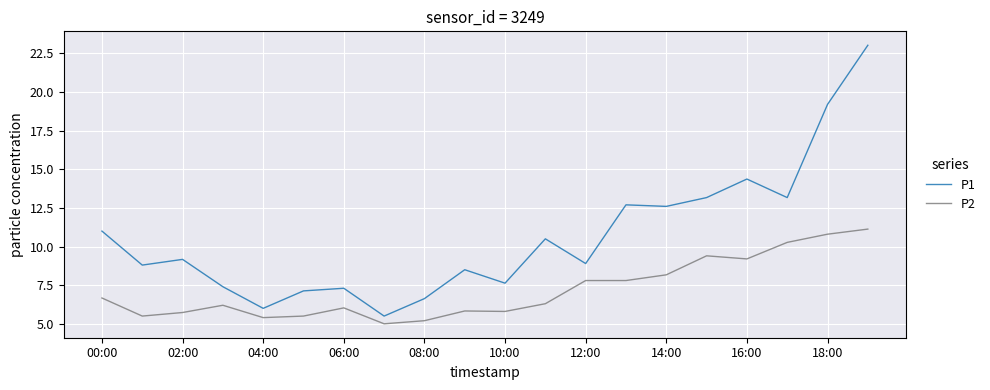

Rank the series by their average value, from highest to lowest.

P1, P2